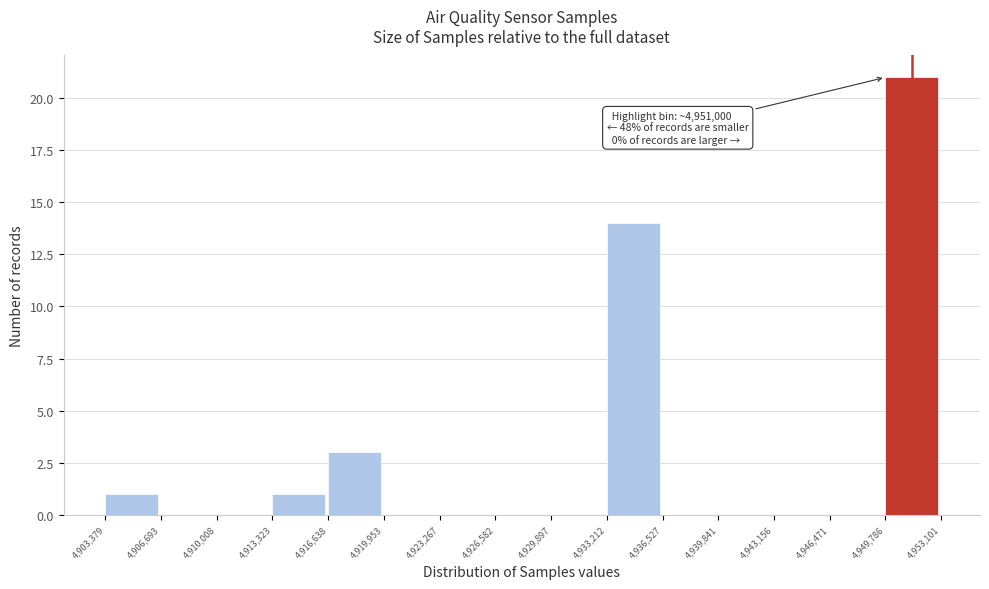

Over which range of the x-axis is the bar tallest?

4,949,786 to 4,953,101